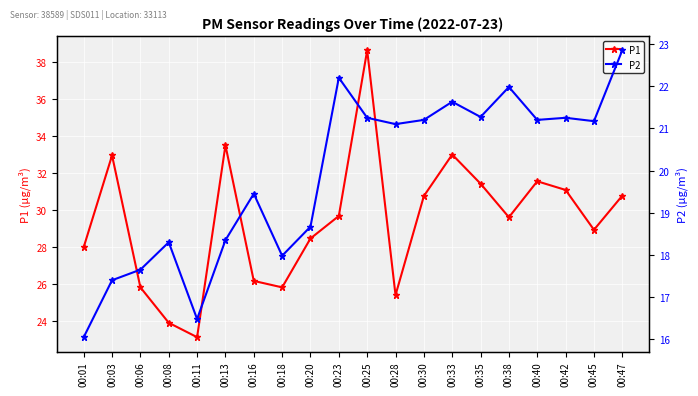

How many series are shown in this chart?

2